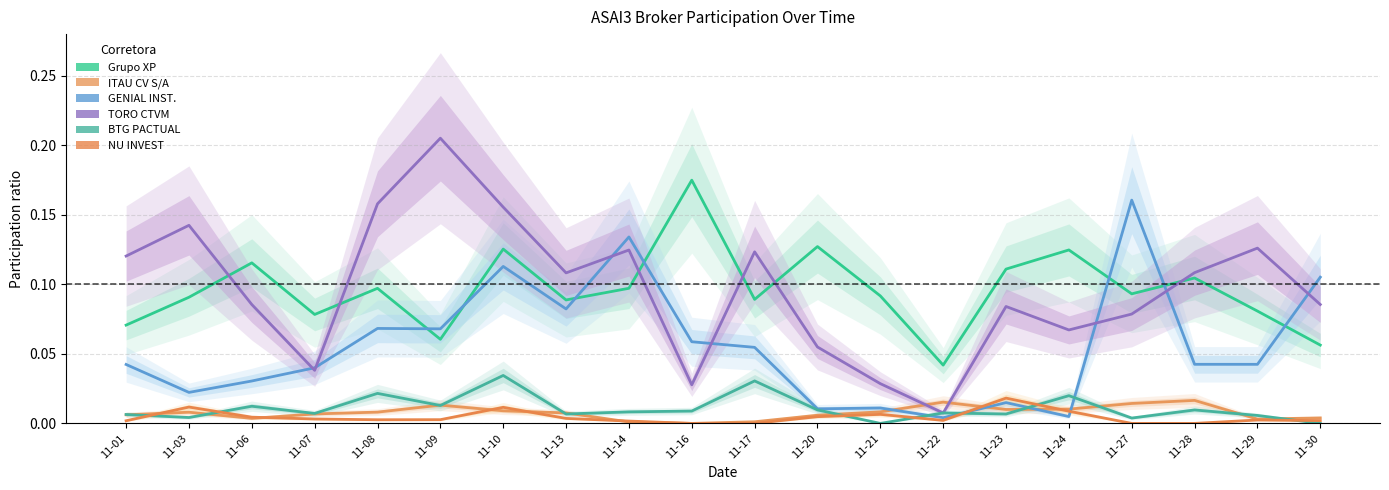

How many positive values does the NU INVEST series have?

16